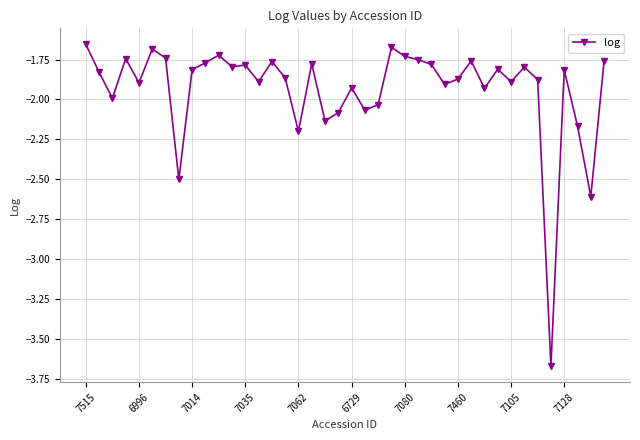

What is the difference between the maximum and minimum values?

2.0